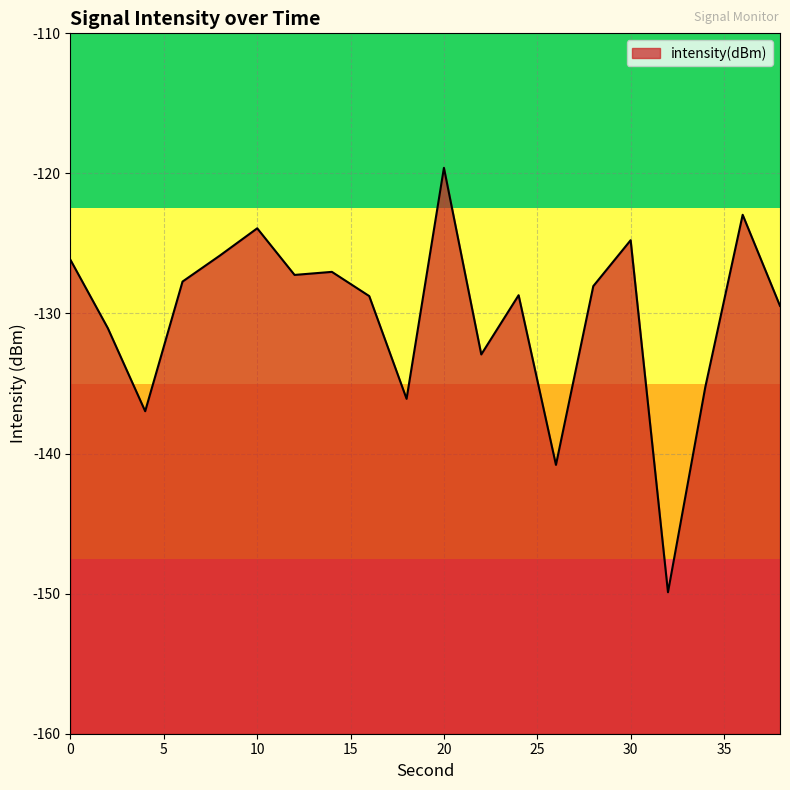

Reading right to left, what are all the values shown in this chart?

38=-129.5	36=-123.0	34=-135.2	32=-149.9	30=-124.8	28=-128.0	26=-140.8	24=-128.7	22=-132.9	20=-119.6	18=-136.1	16=-128.8	14=-127.0	12=-127.2	10=-123.9	8=-125.9	6=-127.7	4=-137.0	2=-131.0	0=-126.2